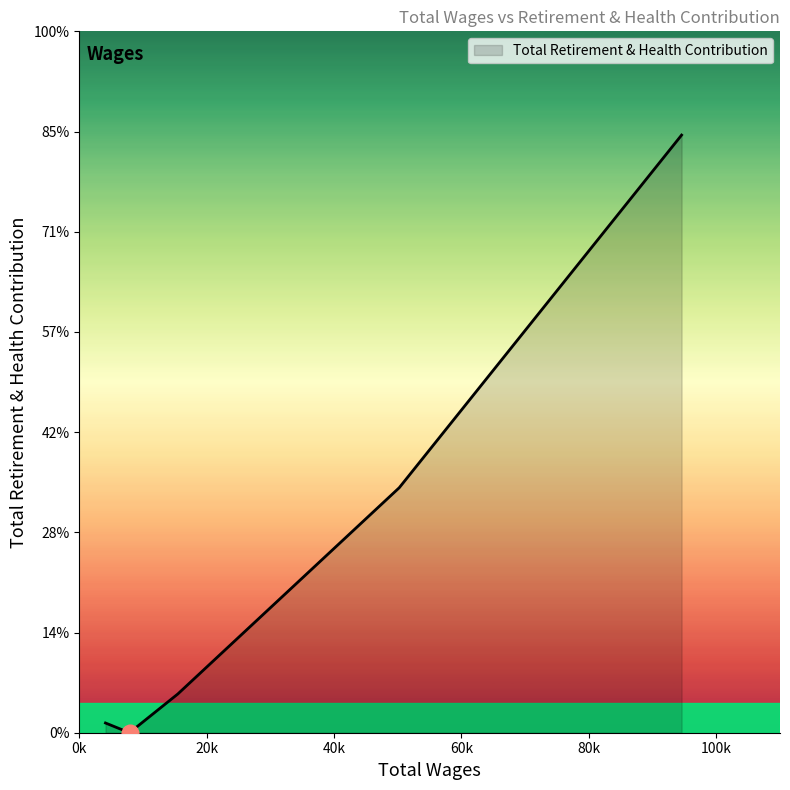

Does the chart have visible grid lines?

No